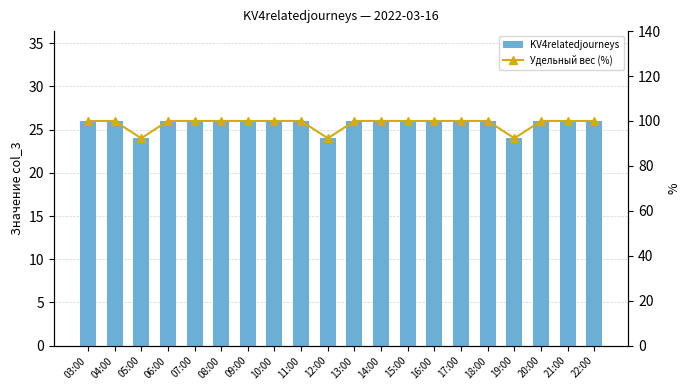

What is the label of the 6th bar from the left?

08:00